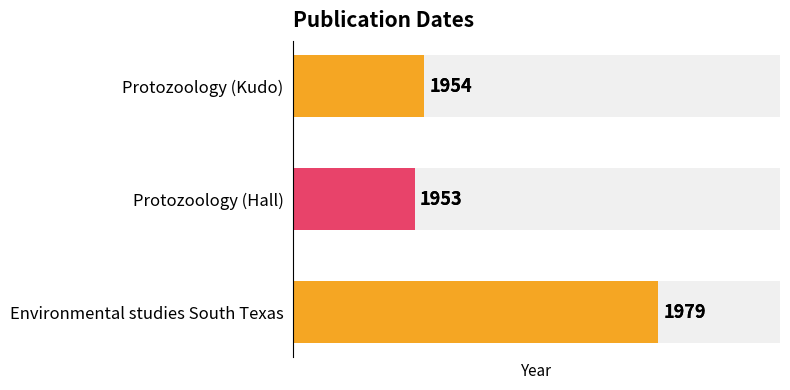

How many values in the Date series are below 1954?

1